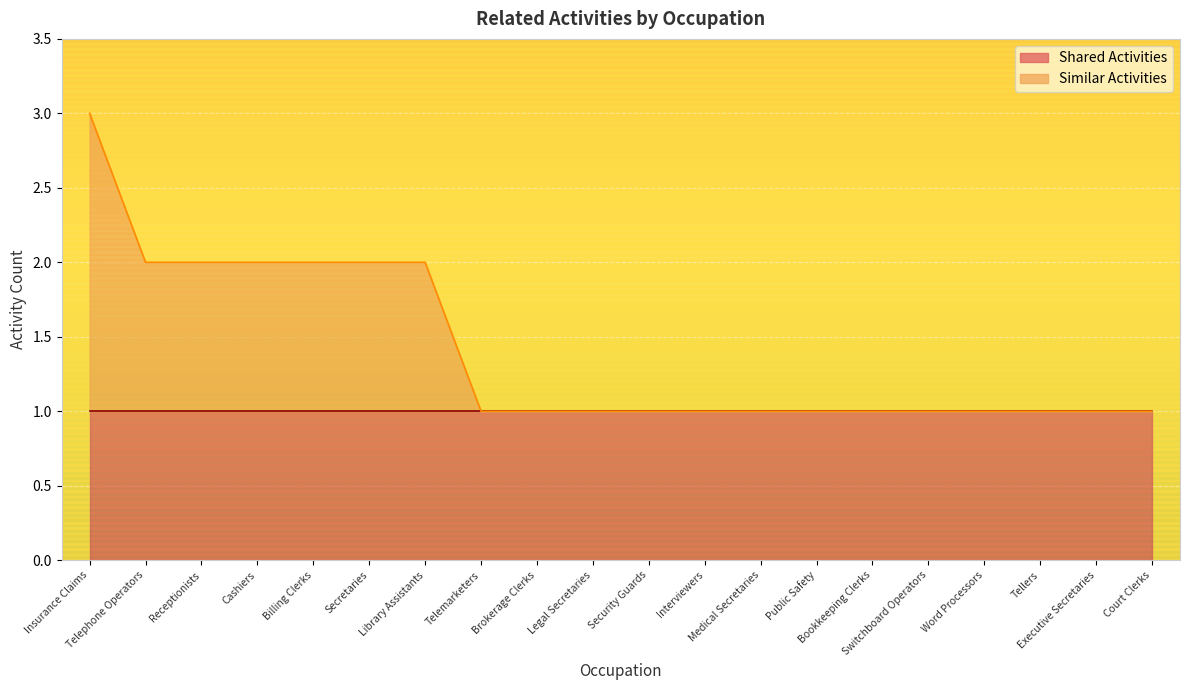

The value at Telephone Operators is 0. True or false?

False